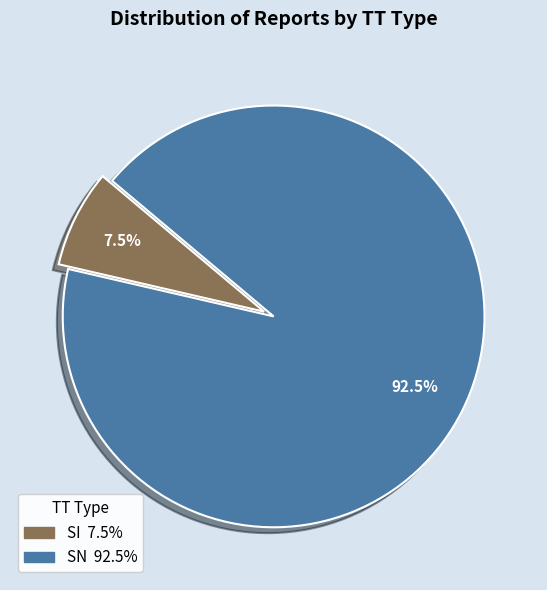

To the nearest percent, what is the difference between the SI and SN slice percentages?

85%